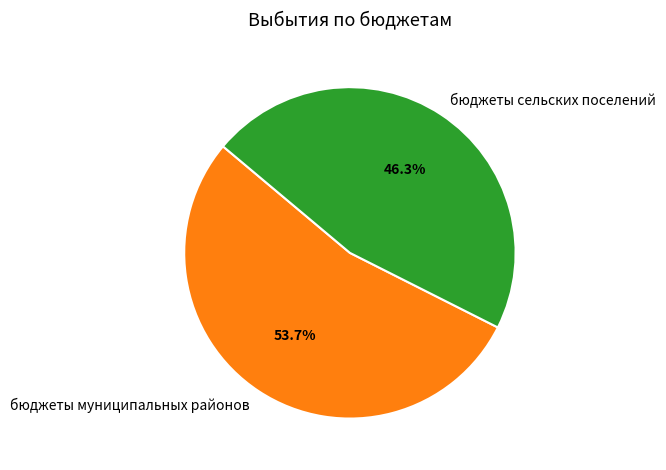

To the nearest percent, what percentage of the pie is бюджеты муниципальных районов?

54%